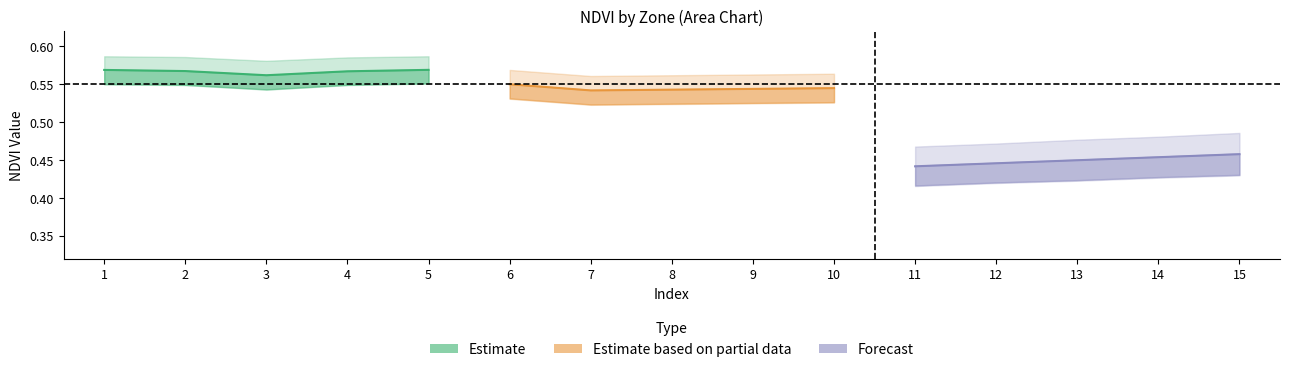

What are all the series names shown in the legend?

Estimate, Estimate based on partial data, Forecast